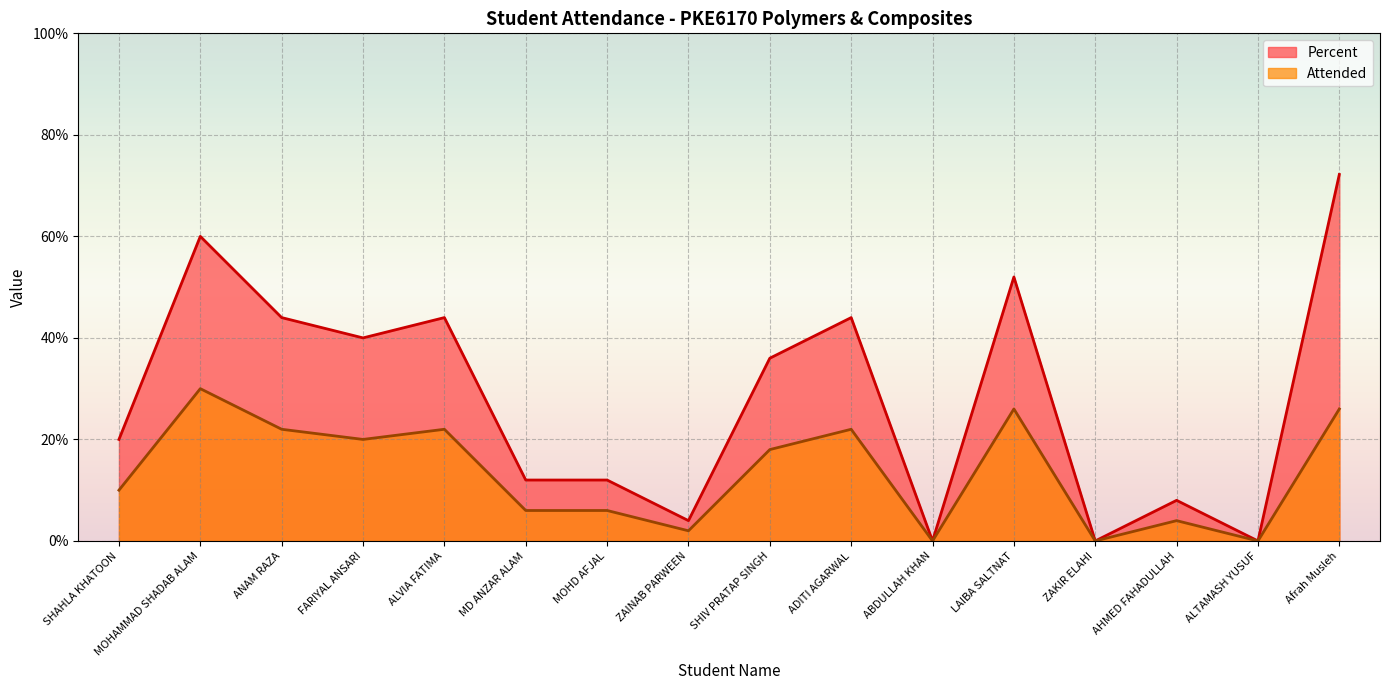

At which category is the sum across all series the highest?

Afrah Musleh